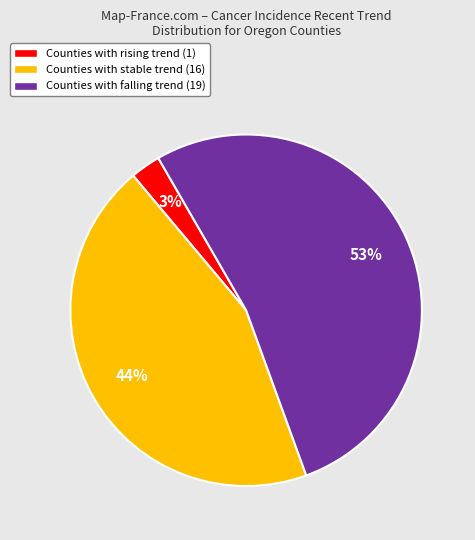

Which category has the smallest portion of the pie?

Counties with rising trend (1)